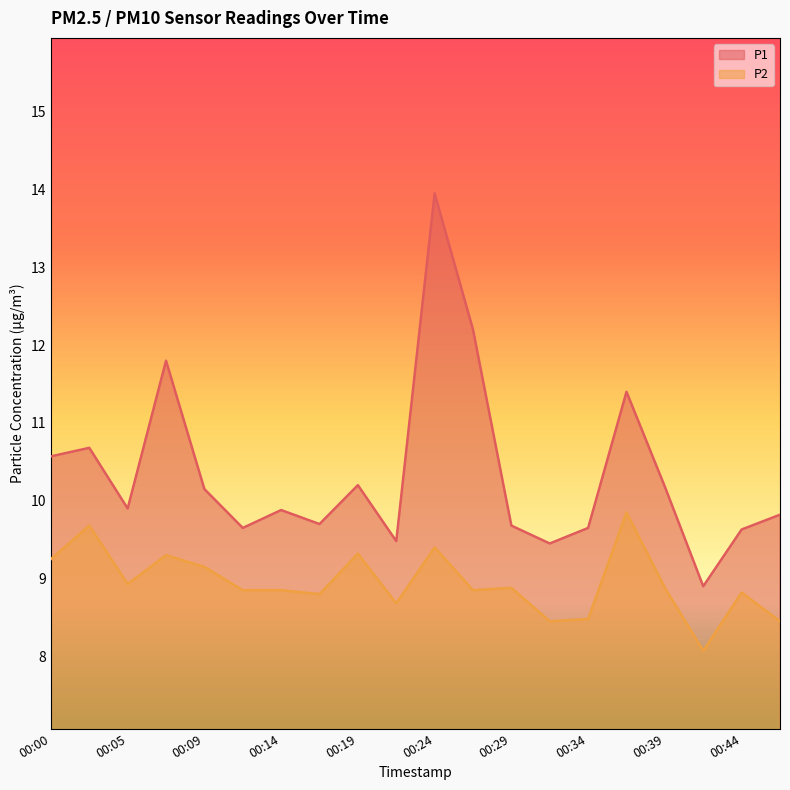

Which series changed the most between 00:14 and 00:34?

P2